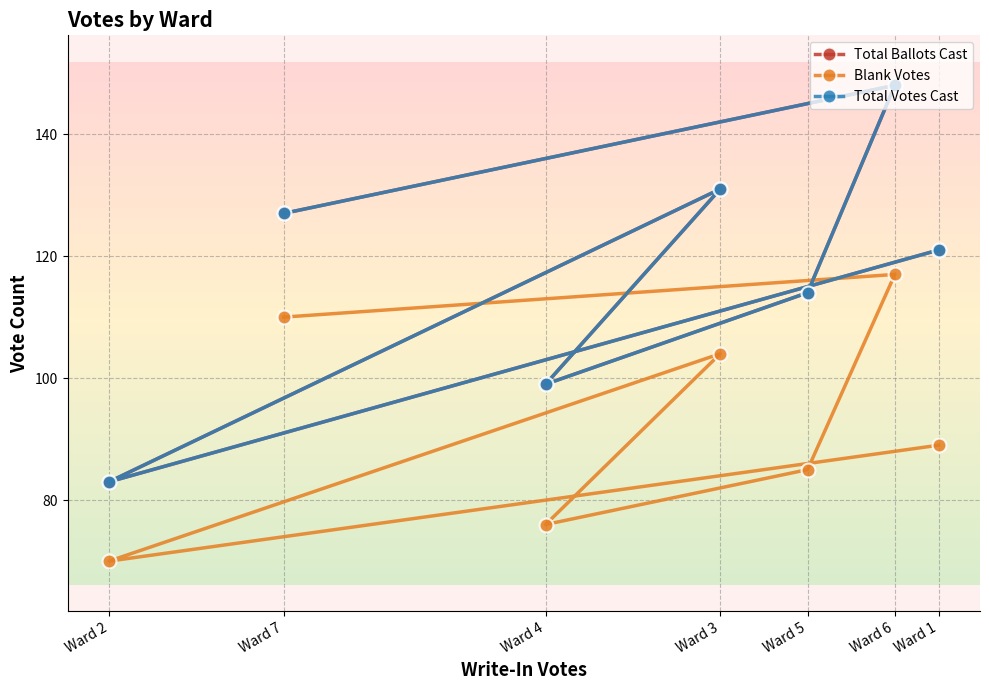

What is the value of the Total Votes Cast point at the 6th from the left?

148